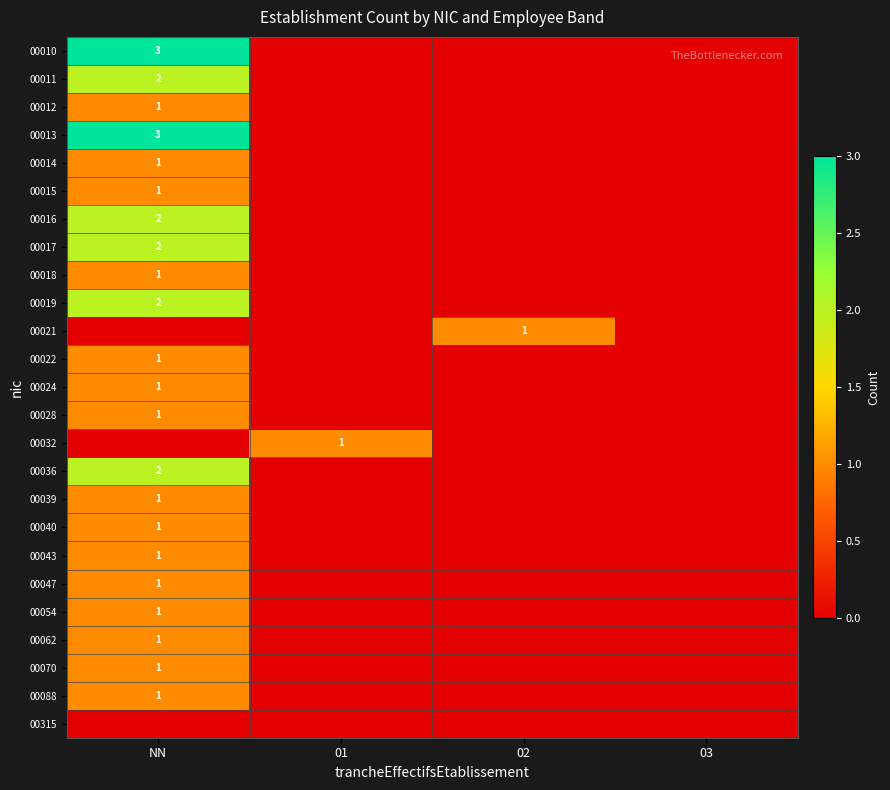

Is it true that 00021 equals 0 at 02?

False